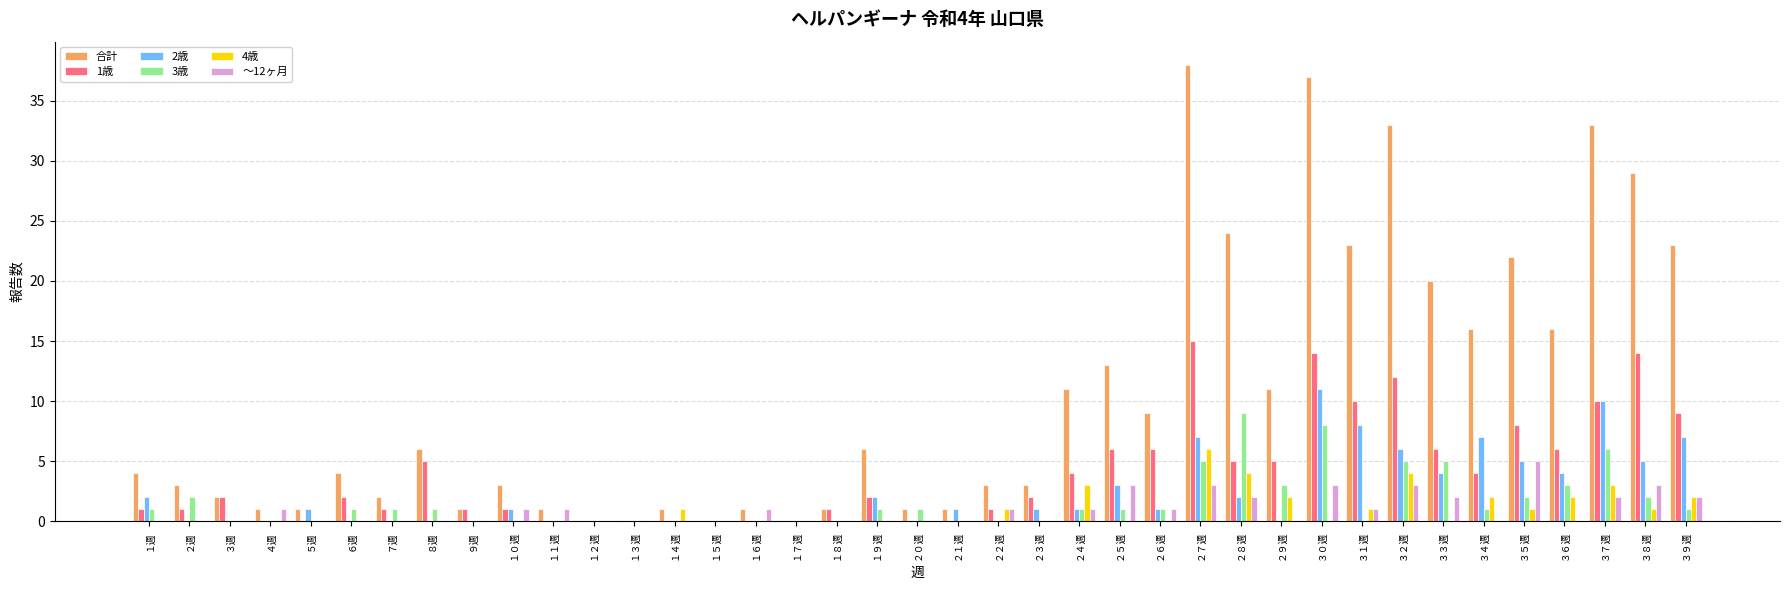

What is the difference between the 3歳 values at ３７週 and ２４週?

5